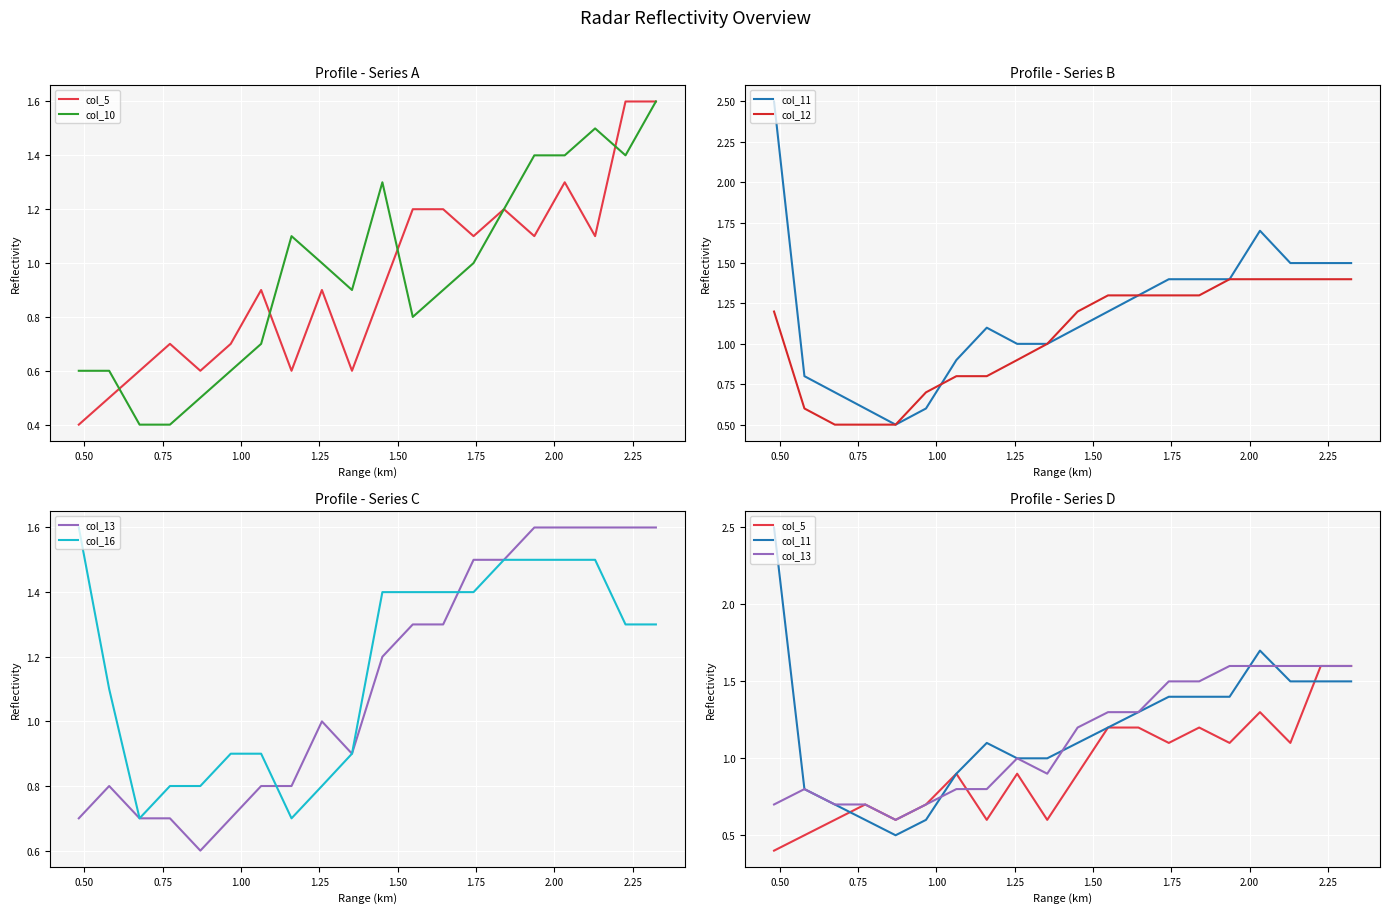

The col_12 series shows 1.1 at 0.50. True or false?

False